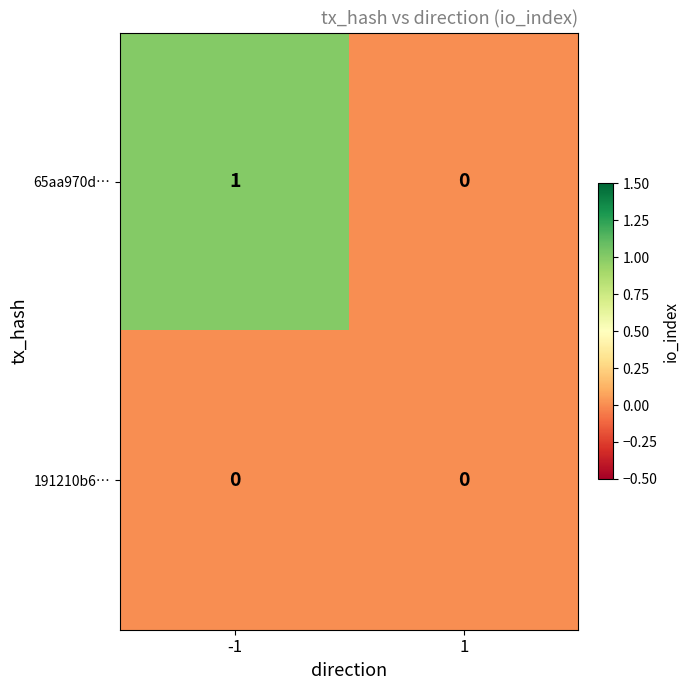

What is the total value across all series at -1?

1